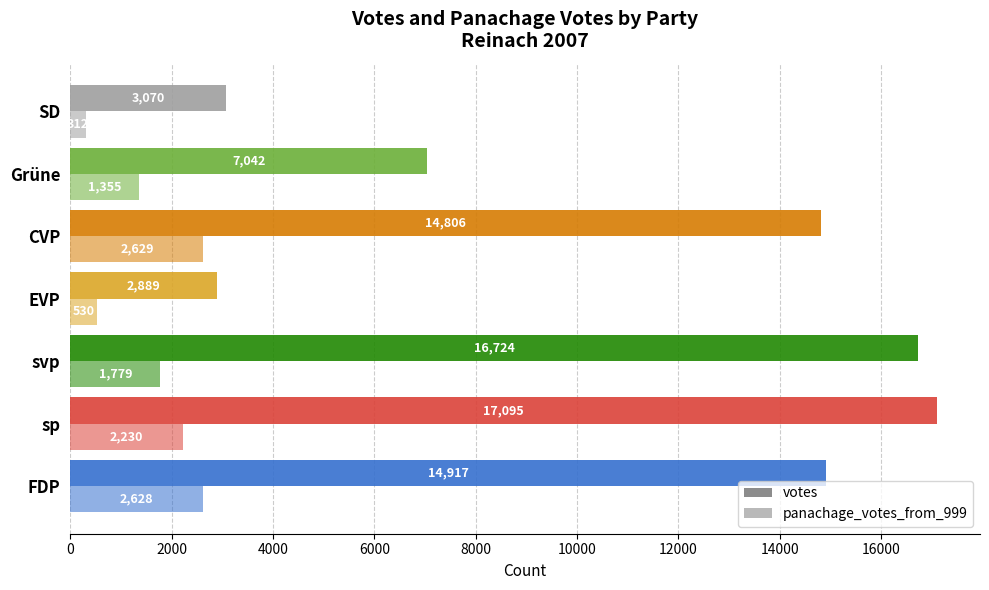

How many data points does each series have?

7